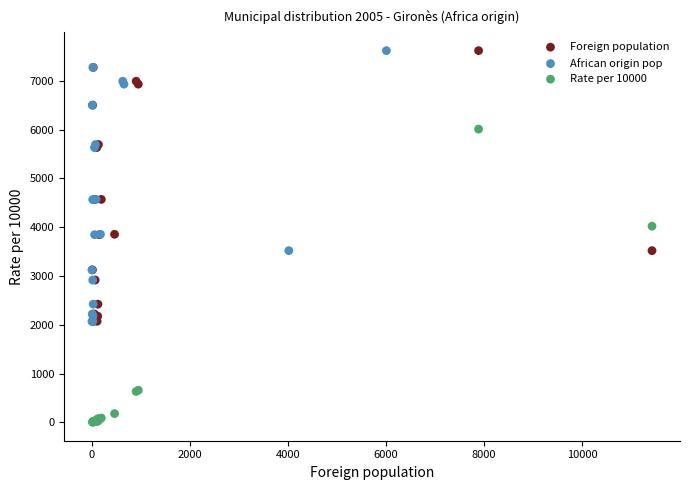

Which series has the largest Y range (max minus min)?

Rate per 10000